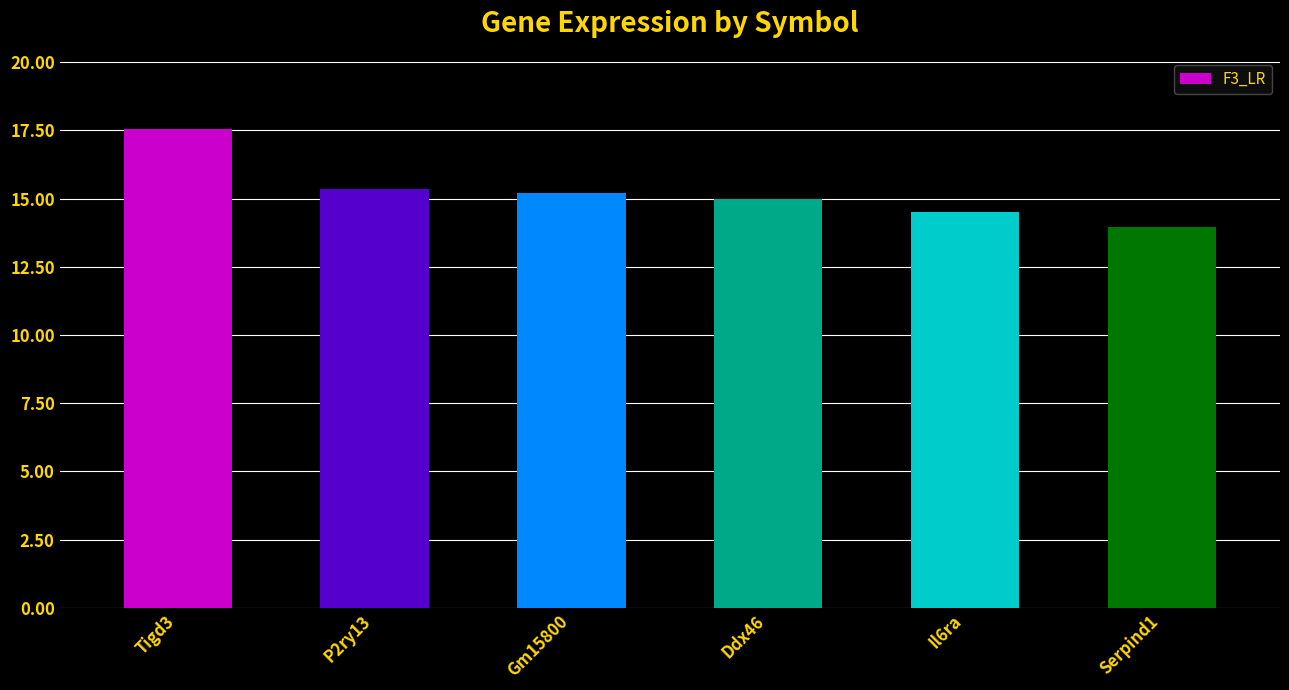

Reading left to right, what are all the values shown in this chart?

Tigd3=17.6	P2ry13=15.4	Gm15800=15.2	Ddx46=15.0	Il6ra=14.5	Serpind1=14.0